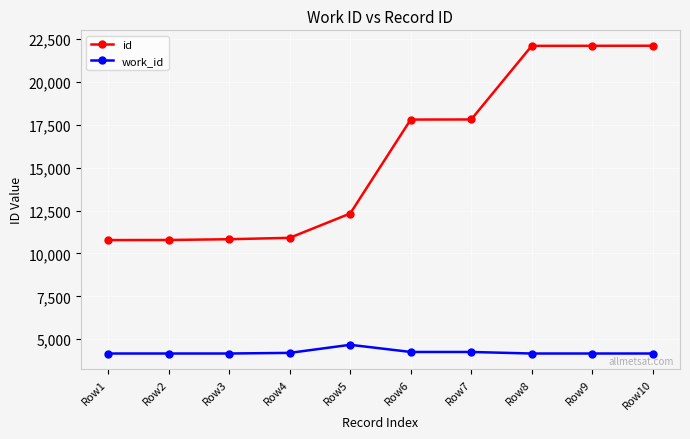

Does the chart display data point markers on the line(s)?

Yes